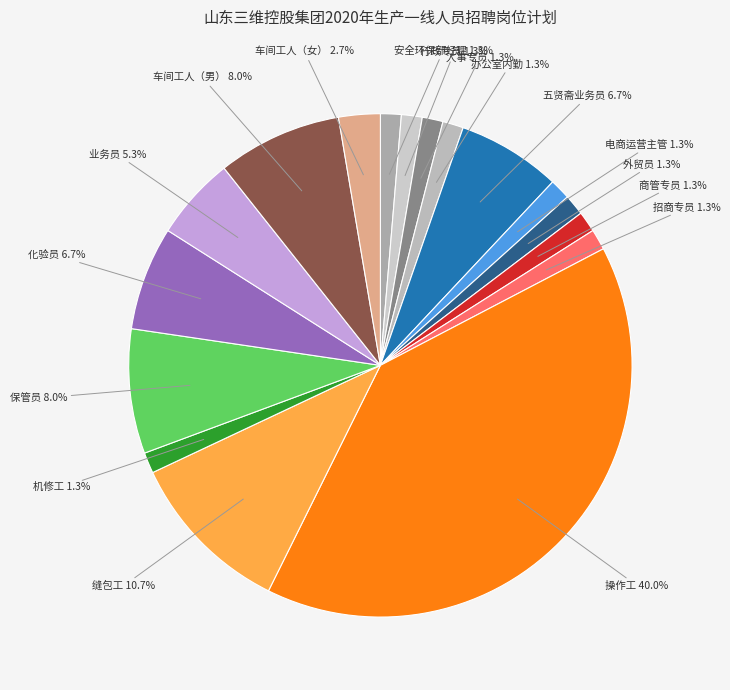

How many segments does this pie chart have?

17